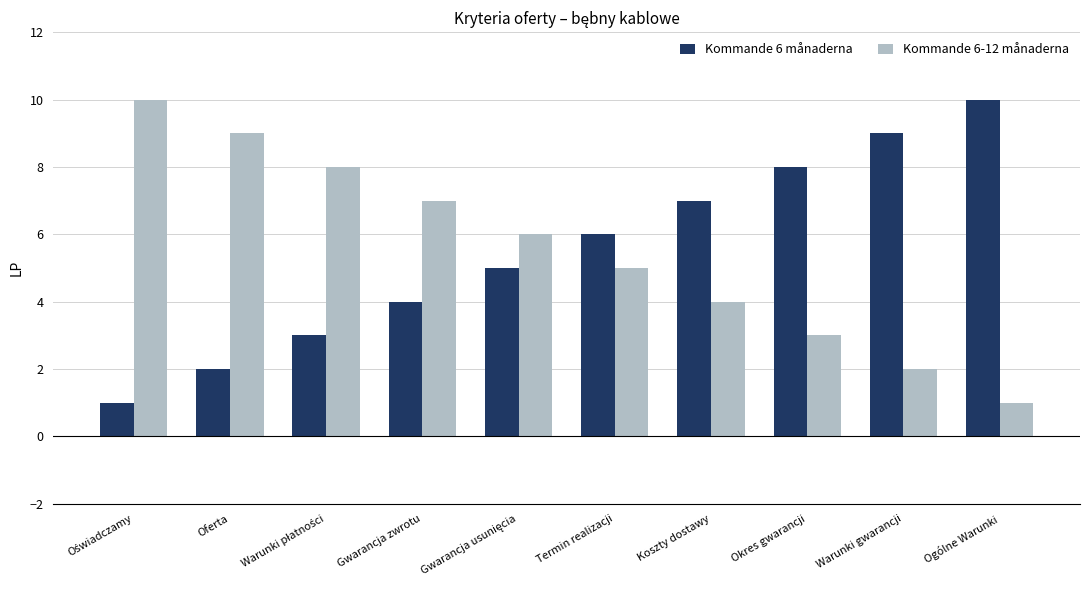

What position from the right is Koszty dostawy?

4